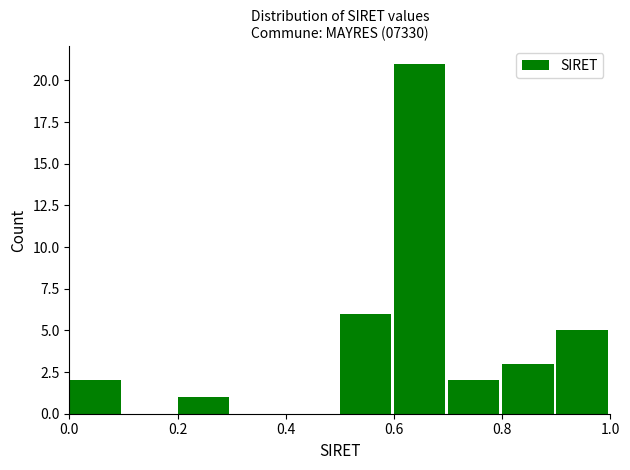

What is the height of the bar covering 0.9 to 1.0 on the x-axis? The values are not printed on the chart, so give them approximately, as read against the axis.

5